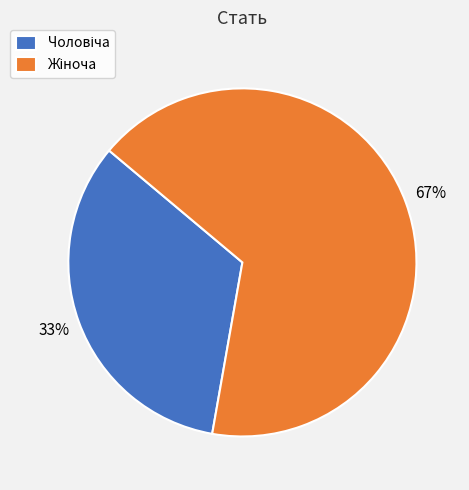

To the nearest percent, what is the average slice percentage?

50%